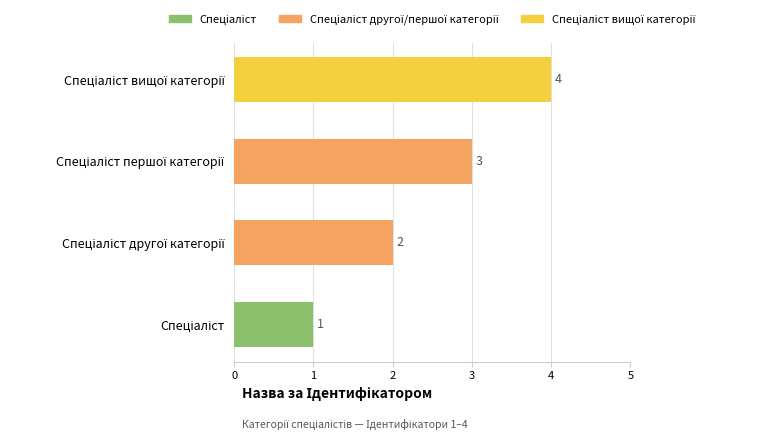

What is the difference between the maximum and minimum values?

3